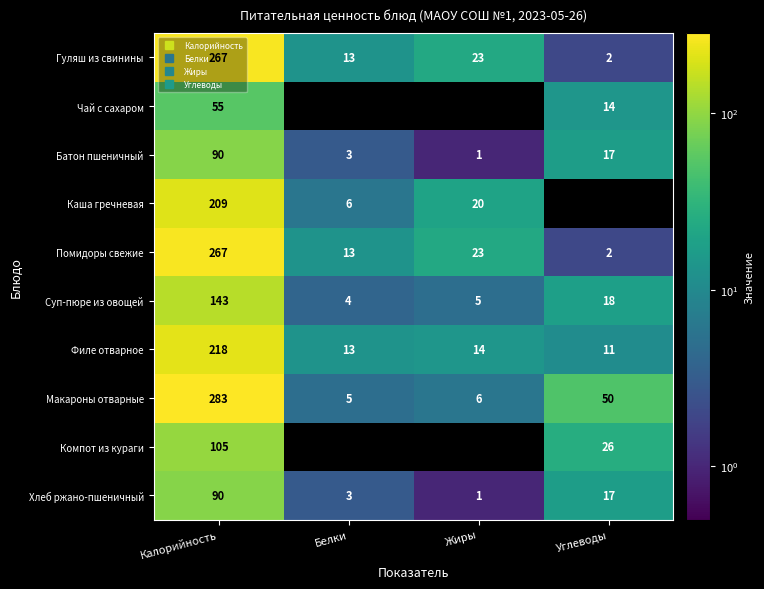

What is the total value across all series at Калорийность?

1727